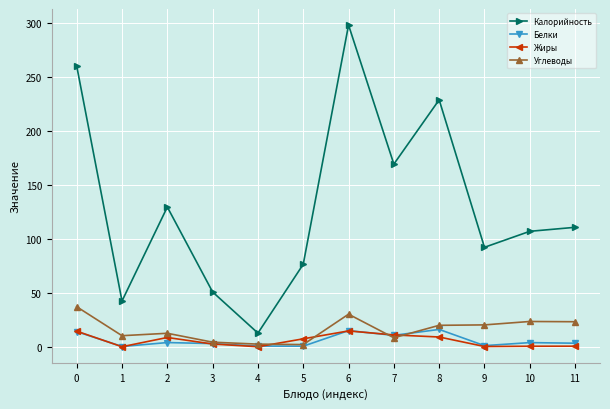

Where is the first local maximum for Калорийность?

2